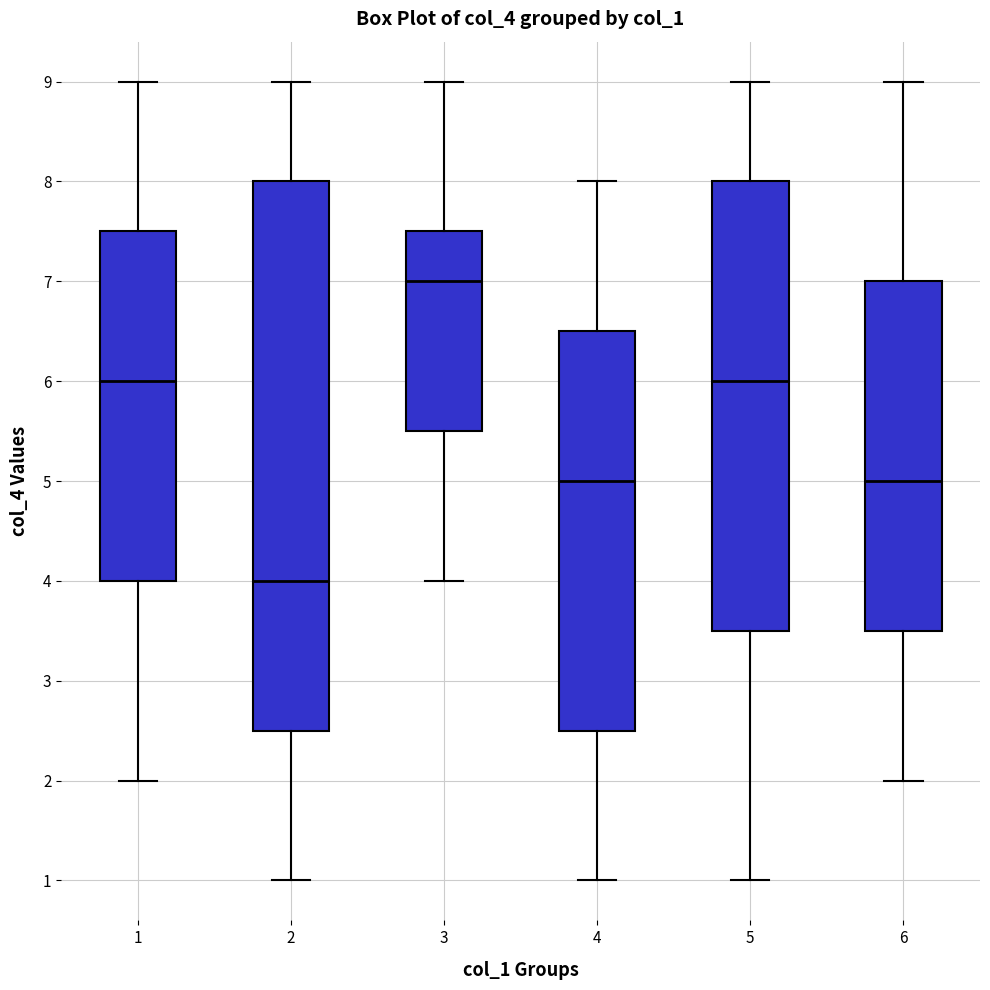

Comparing the boxes themselves (not the whiskers), which one is the tallest?

2